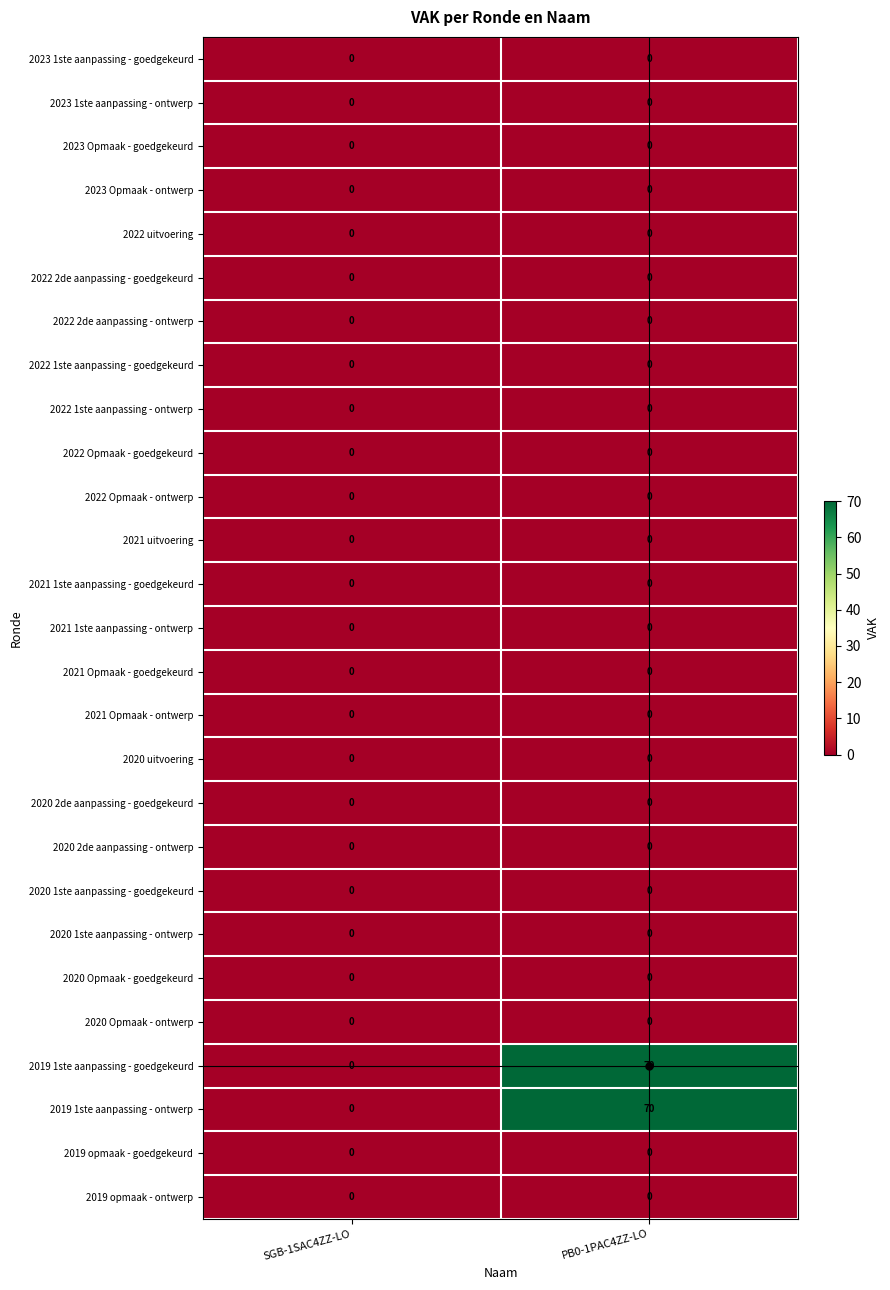

What is the spread (max minus min) of values at PB0-1PAC4ZZ-LO?

70